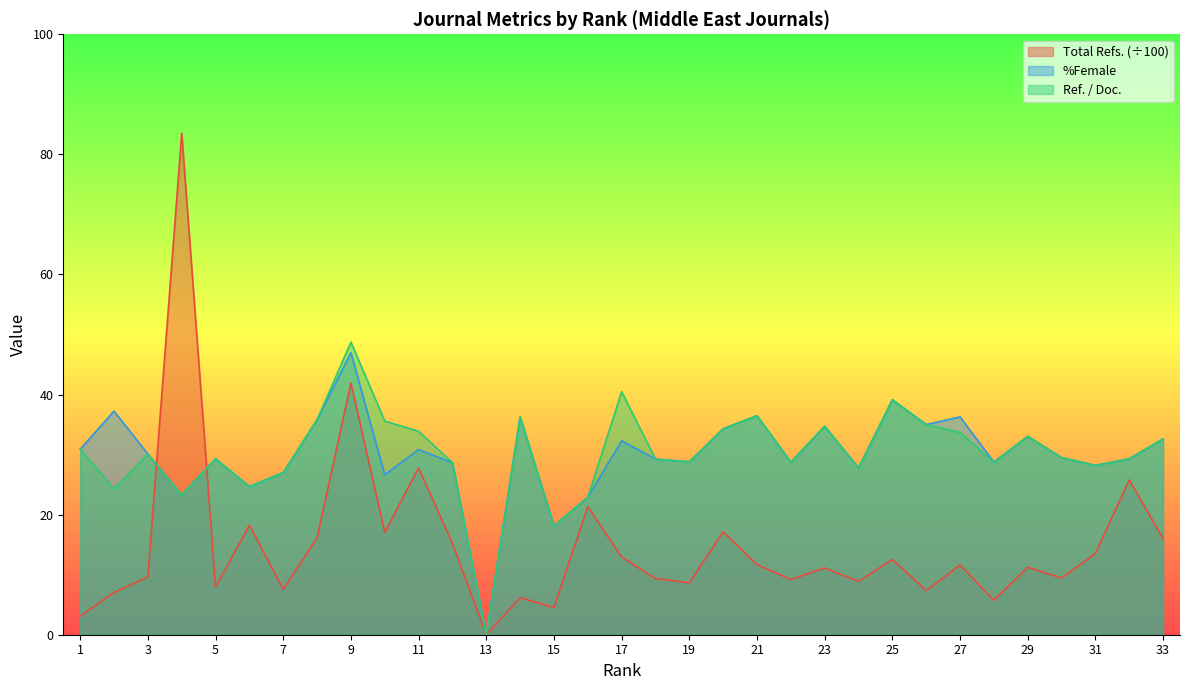

What is the approximate value of %Female at 12?

28.7